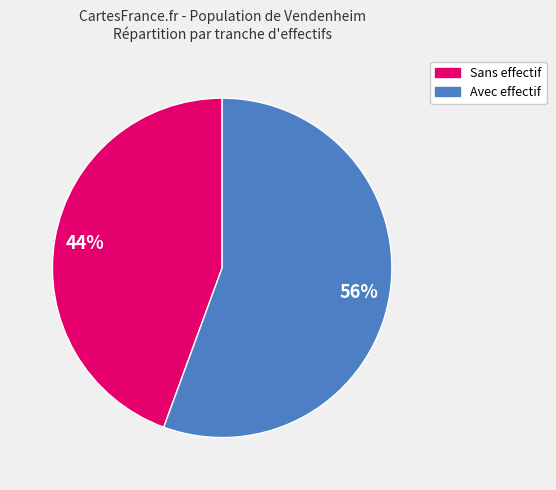

To the nearest percent, what is the average slice percentage?

50%